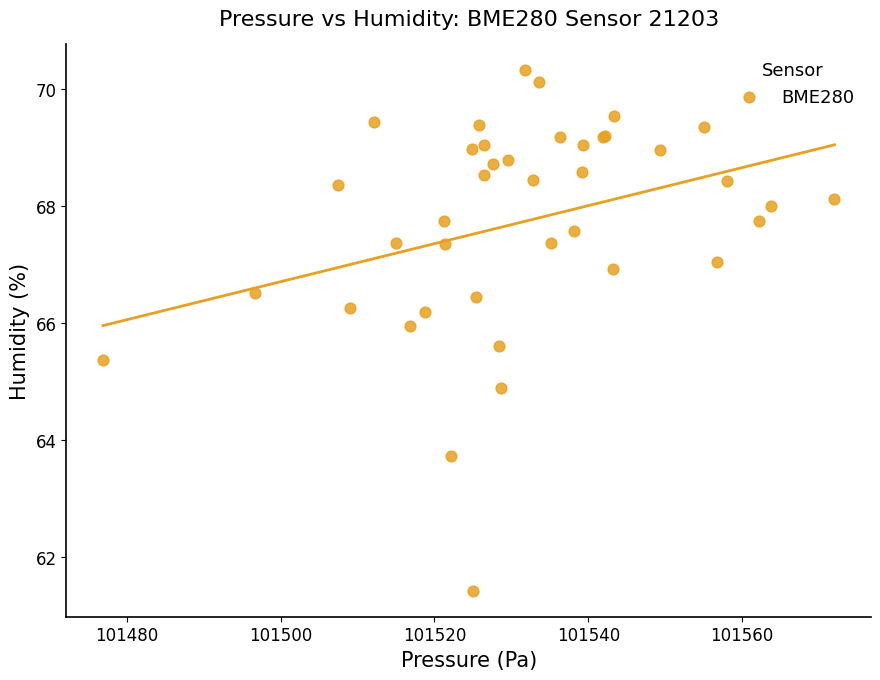

What Y value in the scatter plot is closest to 65?

64.9